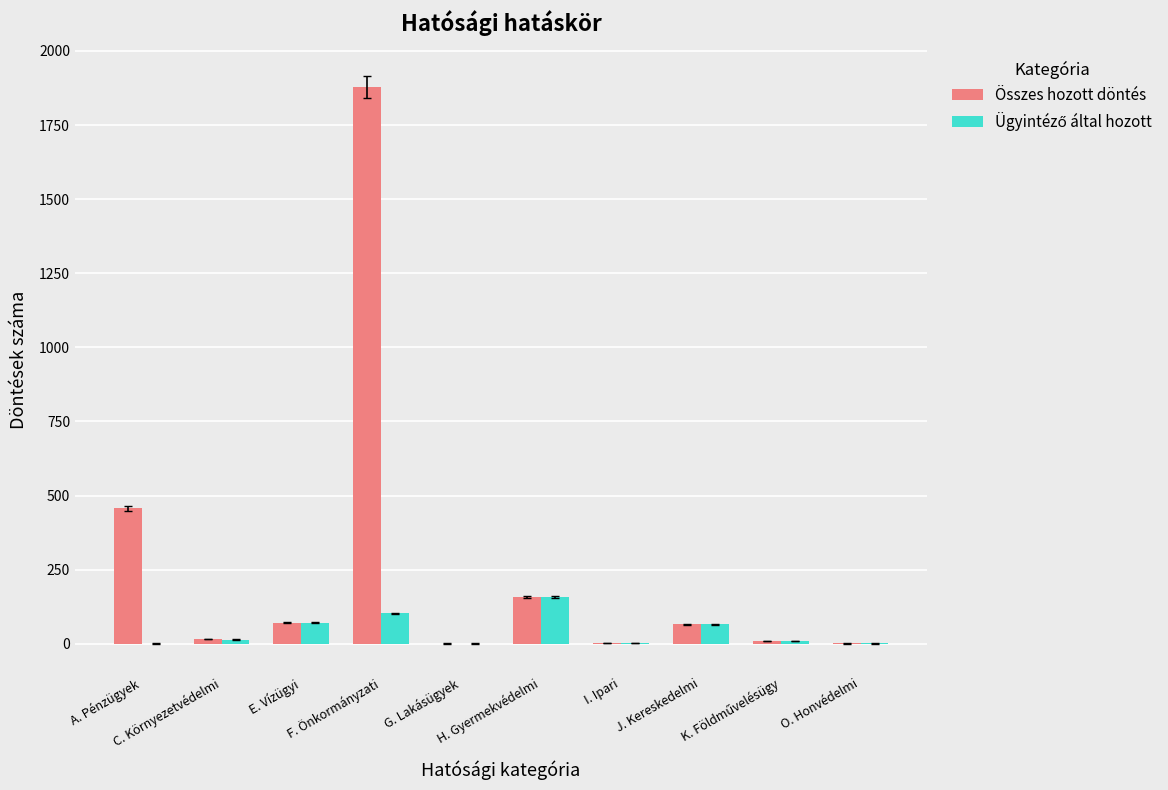

What is the maximum value for Összes hozott döntés?

1878